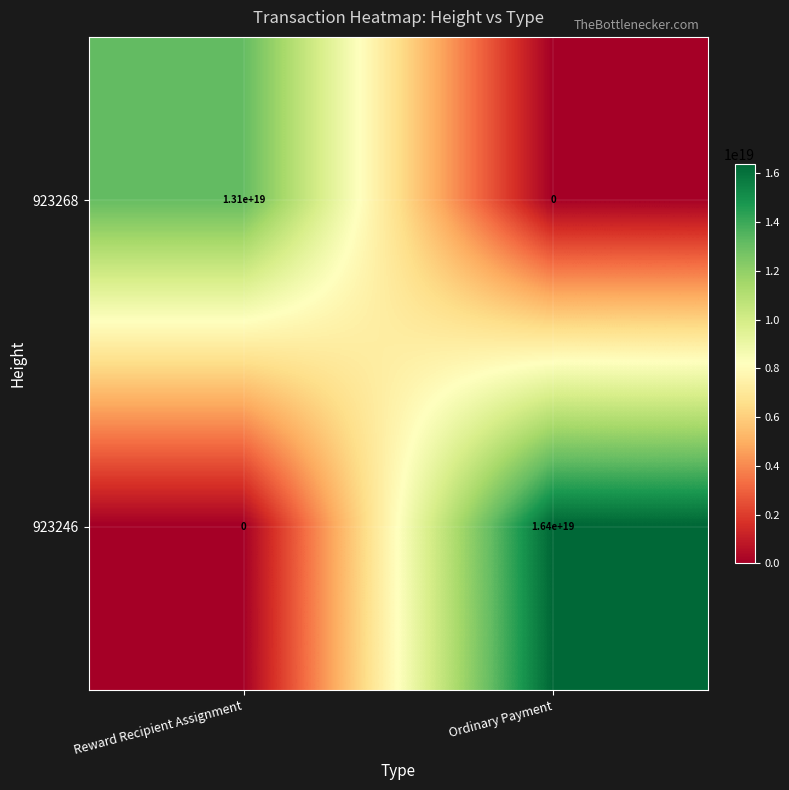

Which category has the lowest value in the 923268 series?

Ordinary Payment